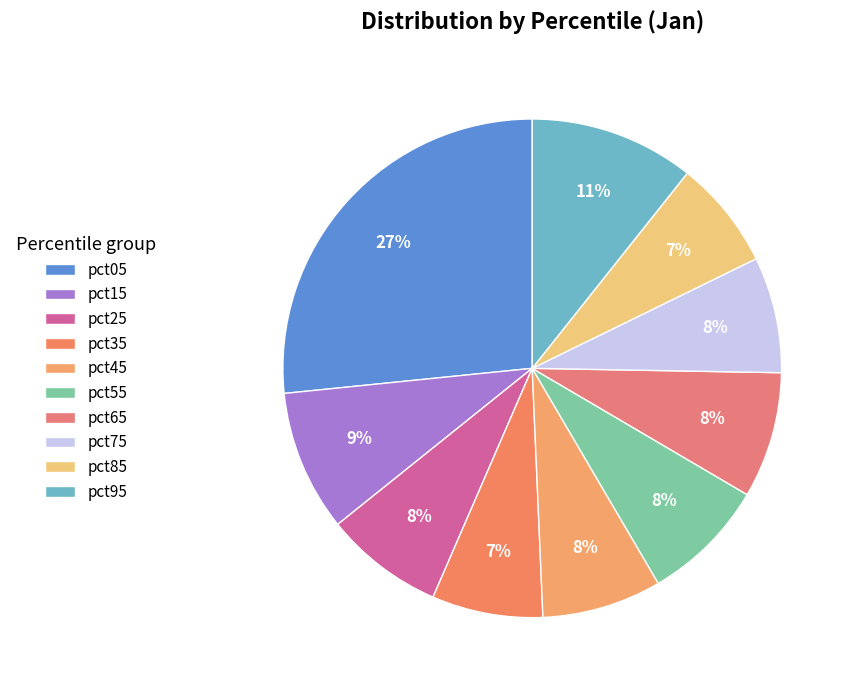

Is it true that pct05 is 27% of the pie?

True